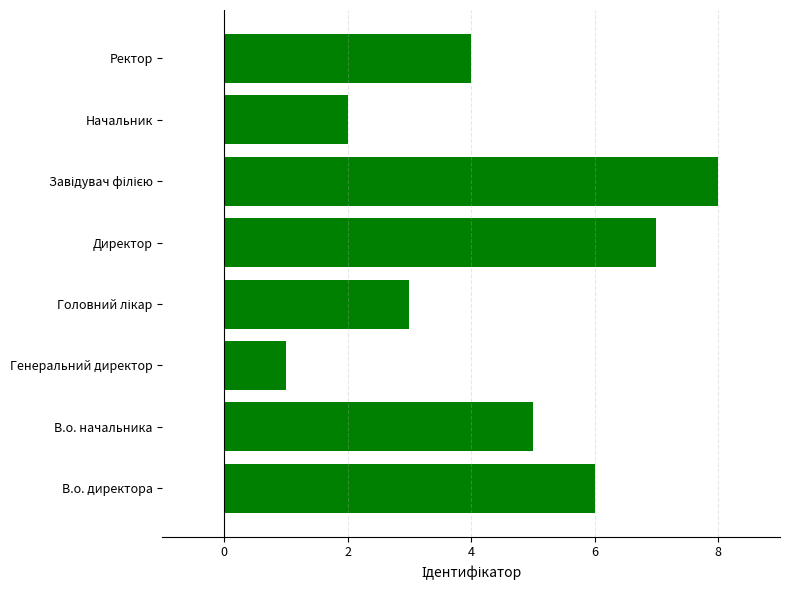

Does the chart contain stacked bars?

No